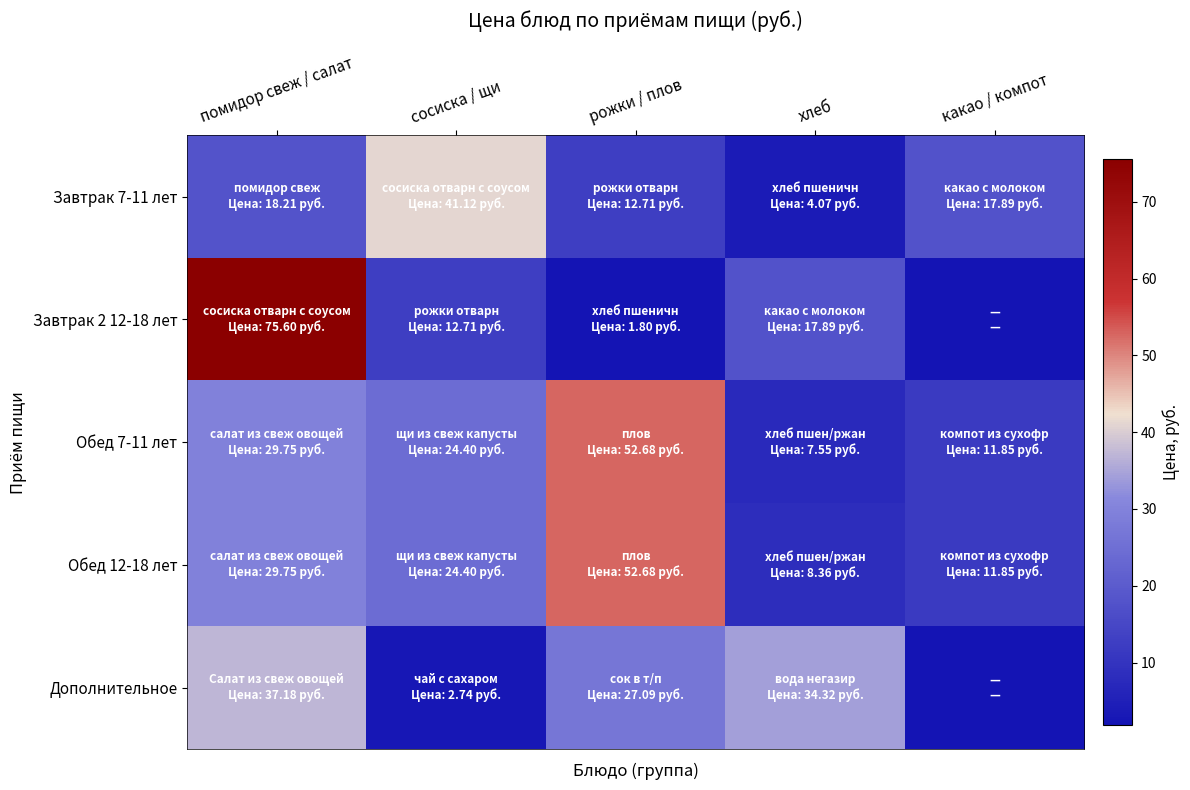

What is the spread (max minus min) of values at хлеб?

30.2